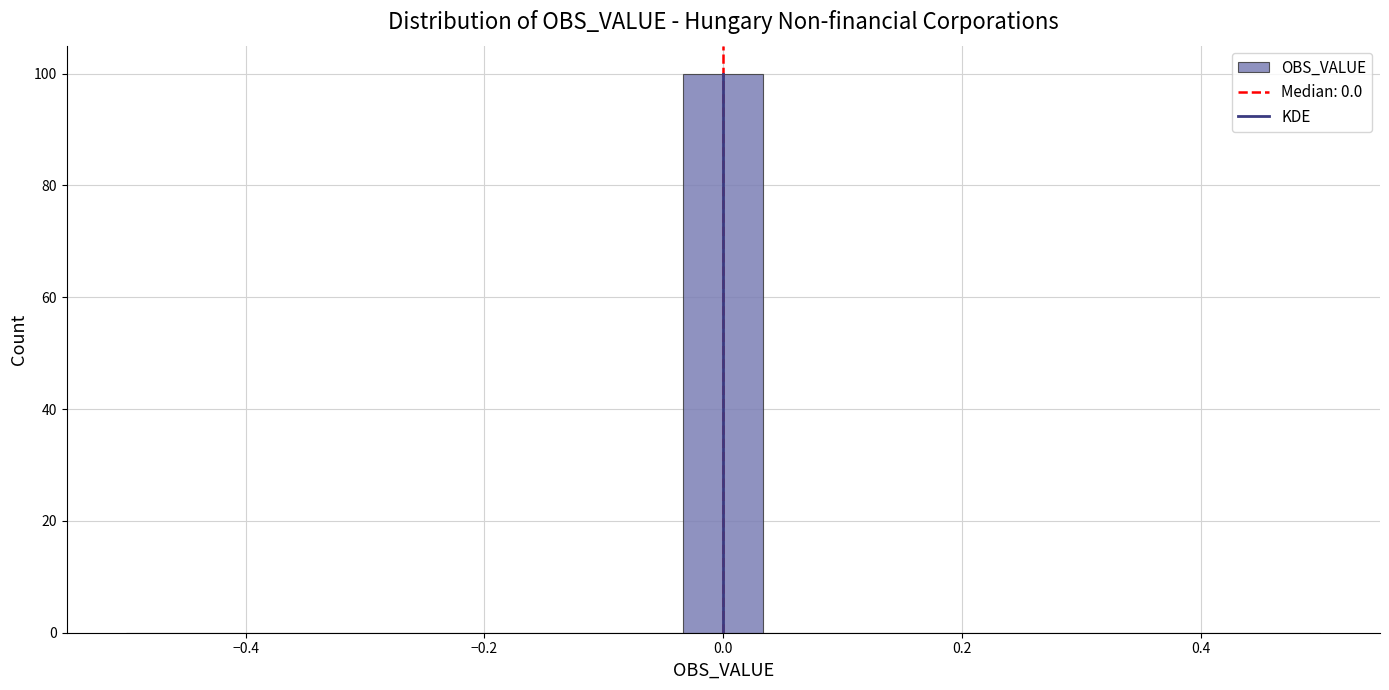

Around what value on the x-axis is the tallest bar? Give the approximate position of its centre, as read against the axis.

0.00